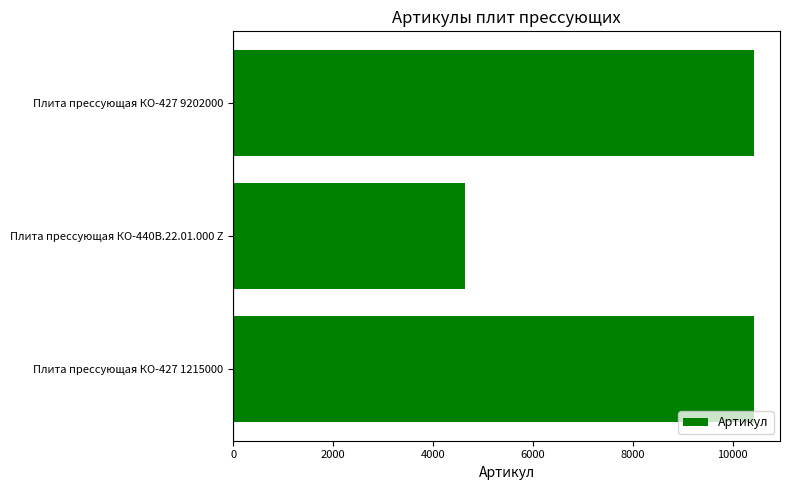

What is the average value?

8499